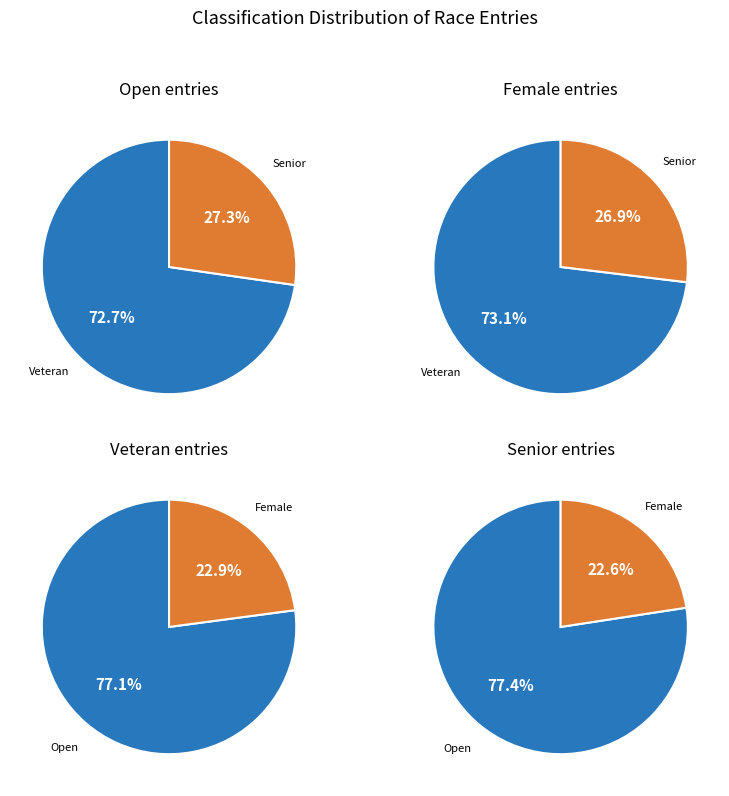

What portion of the pie excludes Female?

77.2%